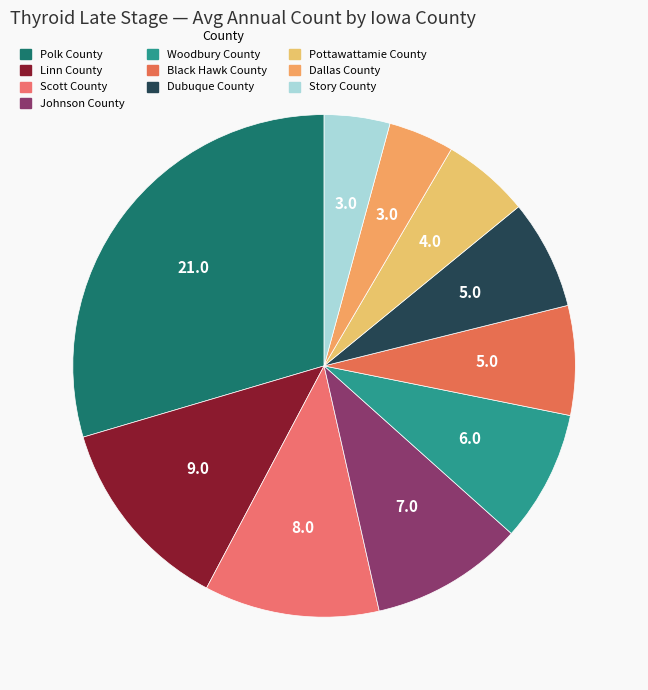

Which has a higher value, Linn County or Woodbury County?

Linn County